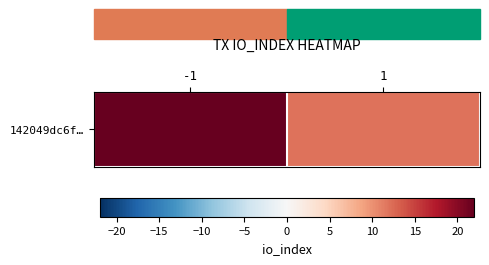

The value at 1 is 19. True or false?

False